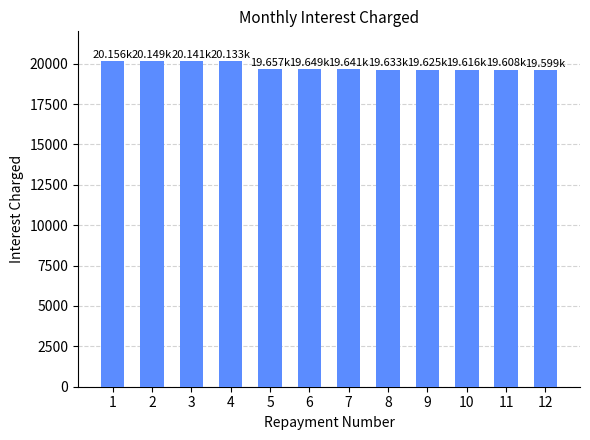

What is the change in value from 2 to 11?

-540.9